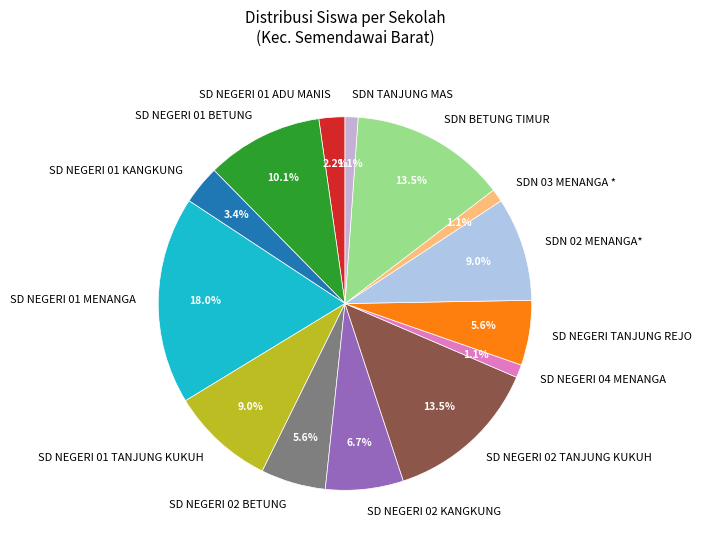

What percentage is NOT represented by SD NEGERI 01 ADU MANIS?

97.8%